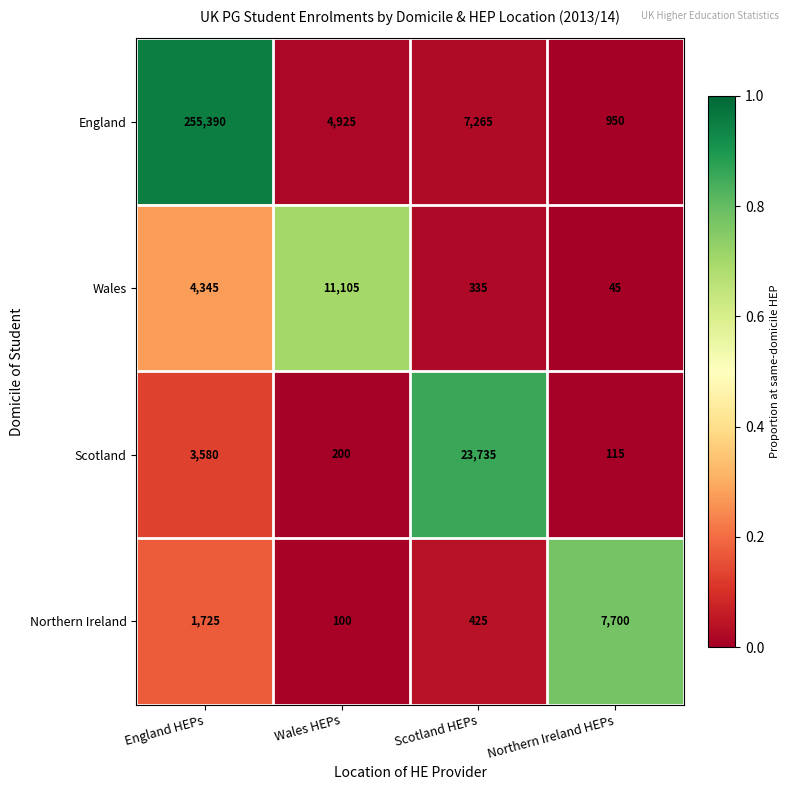

What is the average value of the Northern Ireland series?

2488